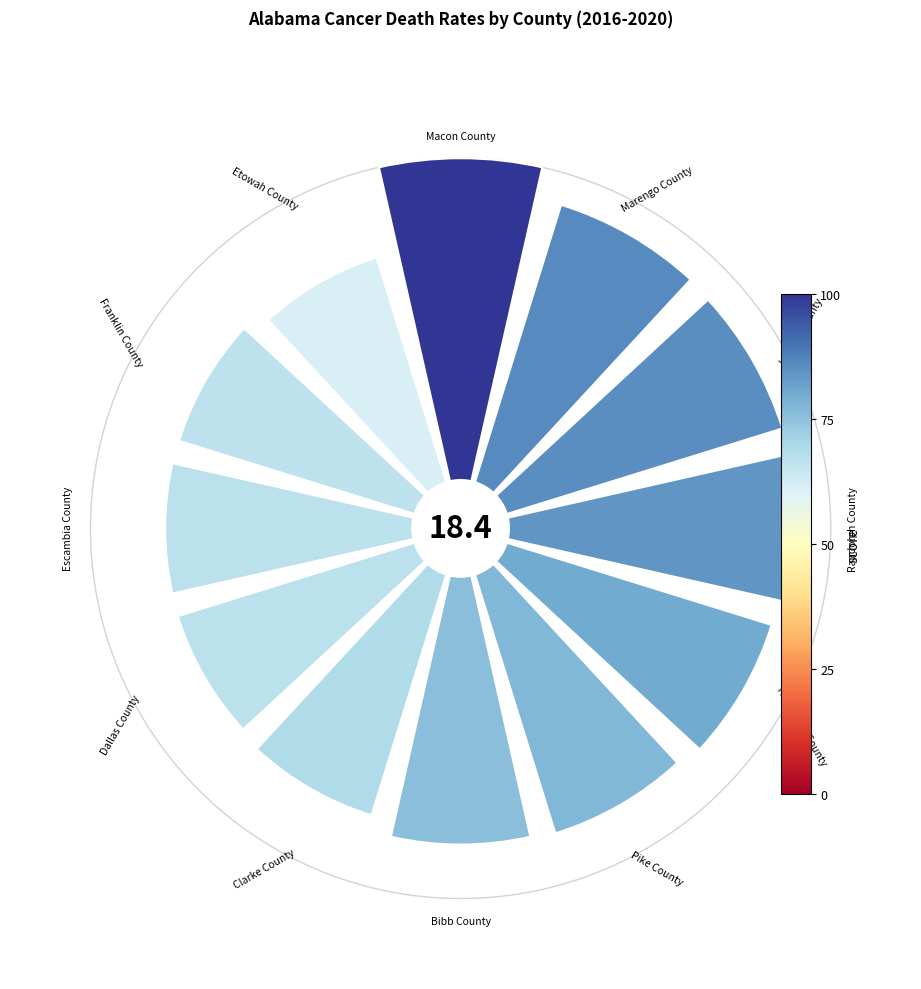

Is there any slice that represents more than half of the pie?

No